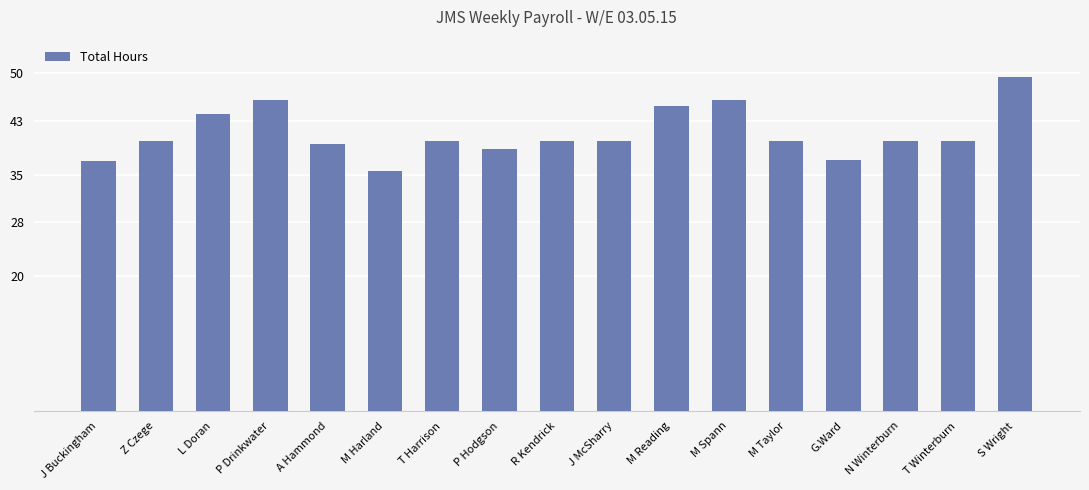

How many bars are there in total?

17